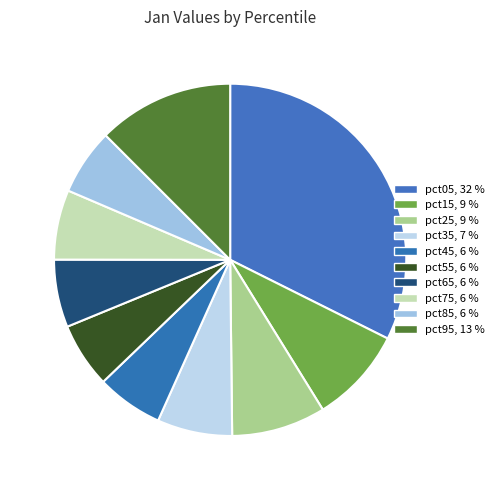

To the nearest percent, what is the average slice percentage?

10%